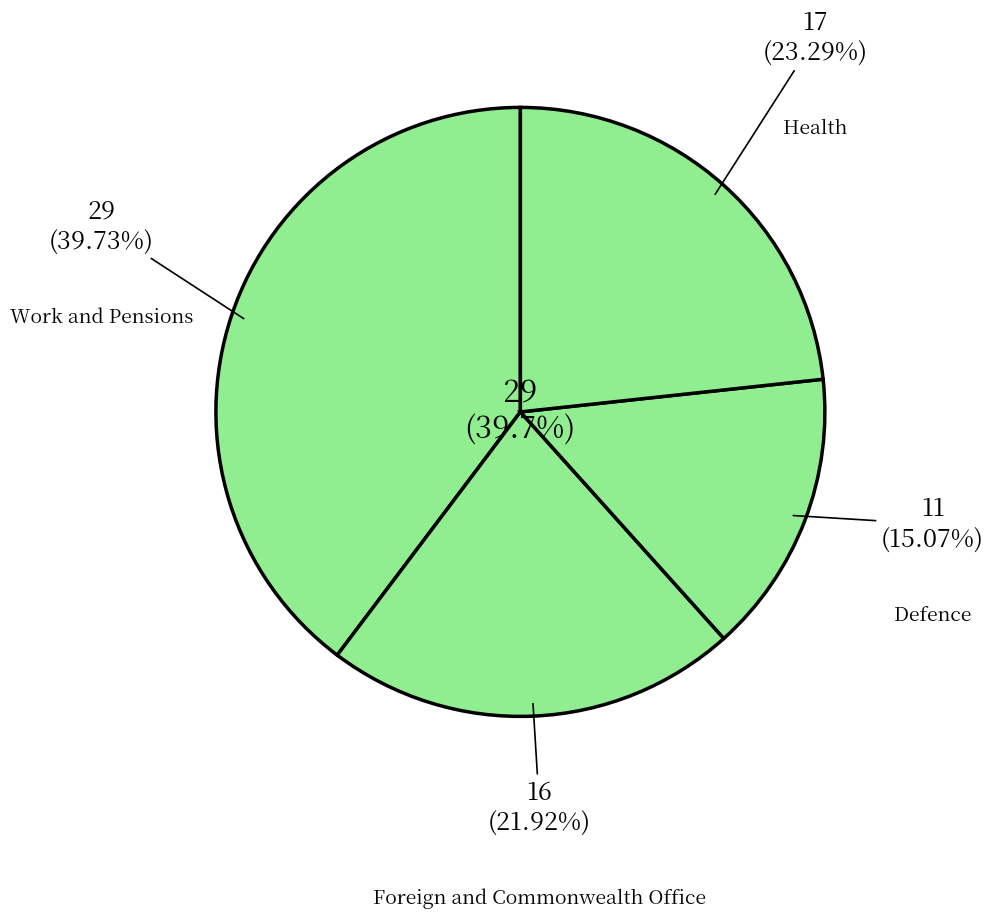

Is it true that Health is 37% of the pie?

False